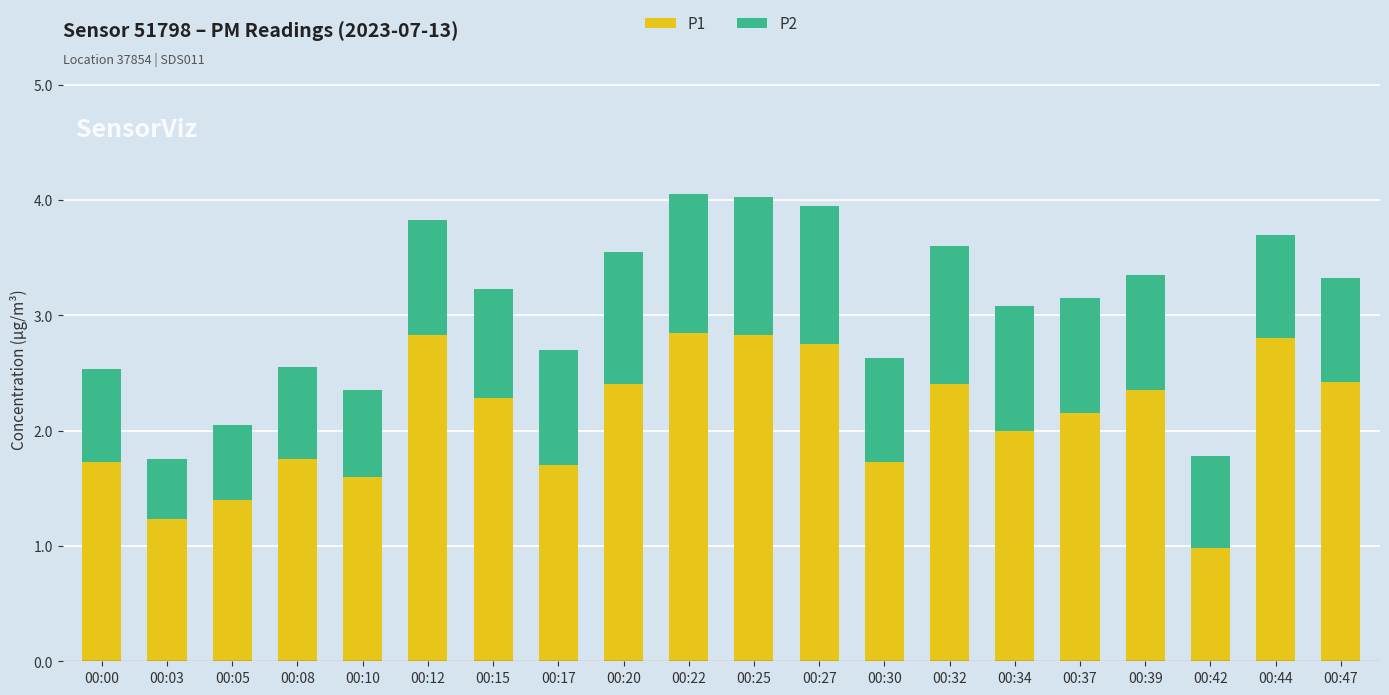

What is the sum of all P1 values?

42.2